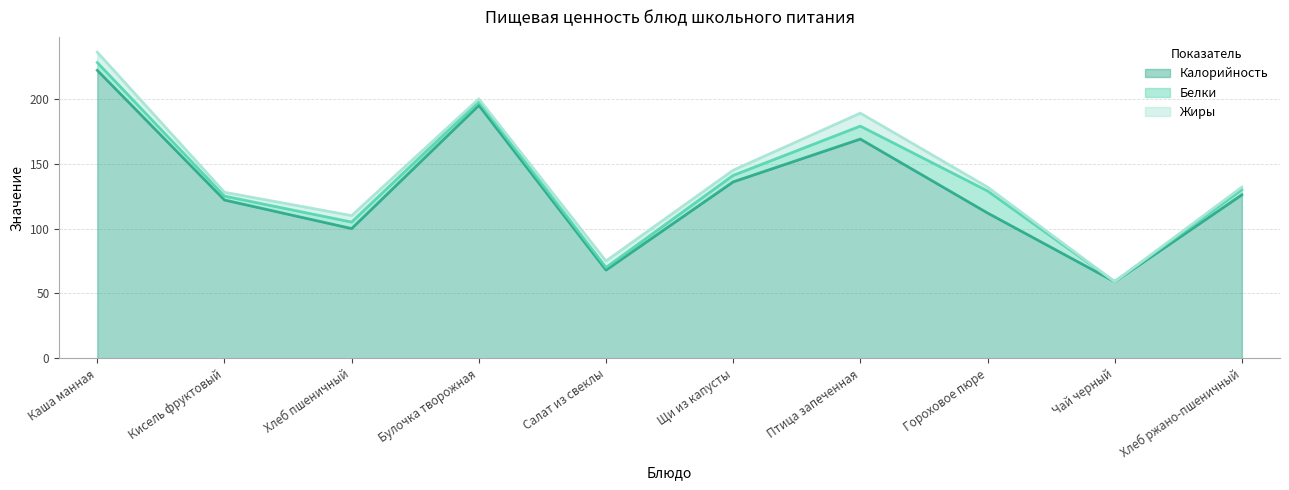

After their last crossing, which series has the higher values: Жиры or Белки?

Белки